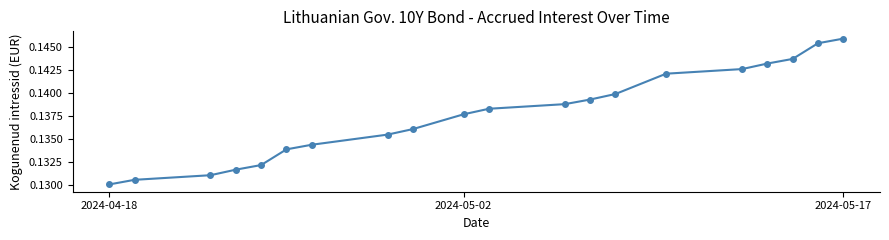

How many values are between 0 and 1?

20